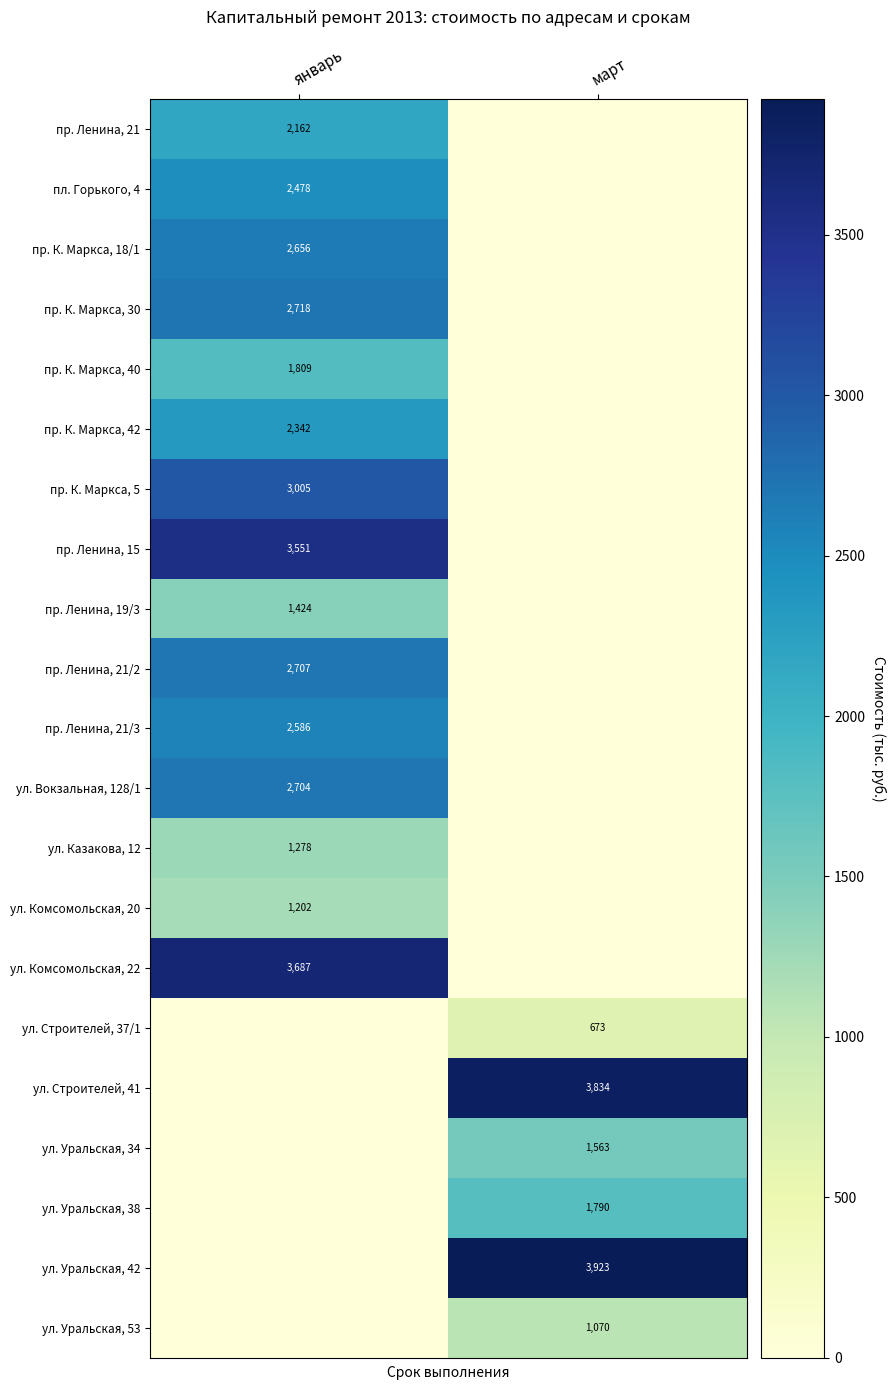

What is the difference between the highest and lowest values at январь?

3687.3